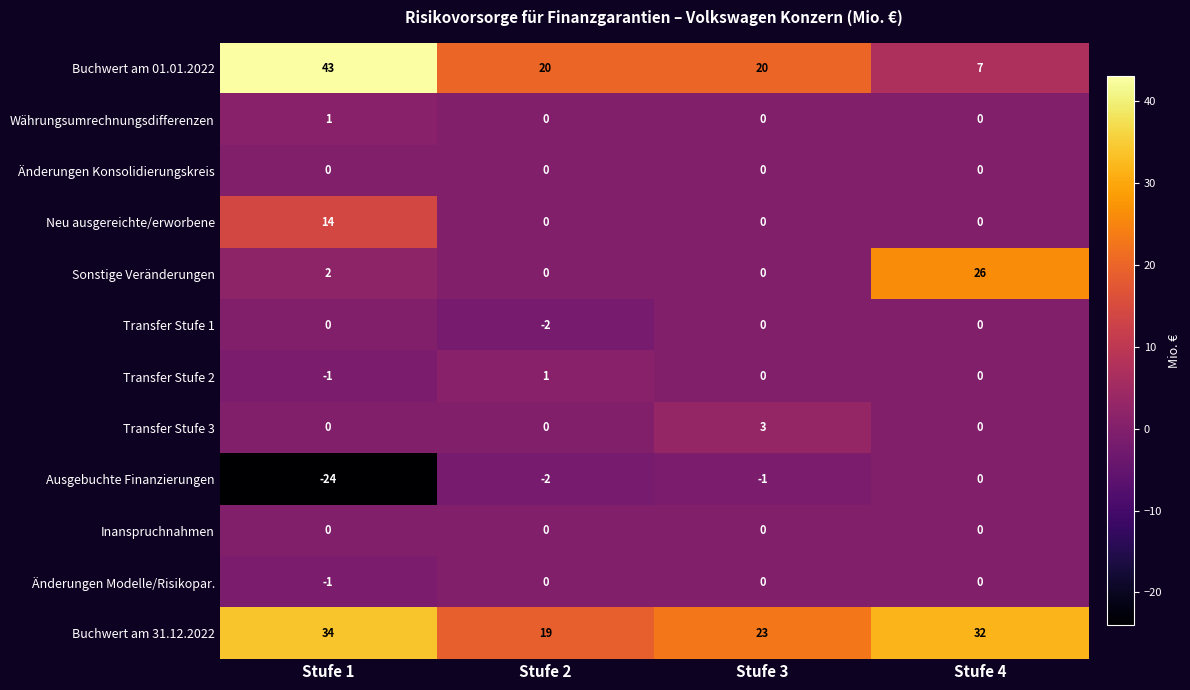

What is the smallest value displayed?

-24